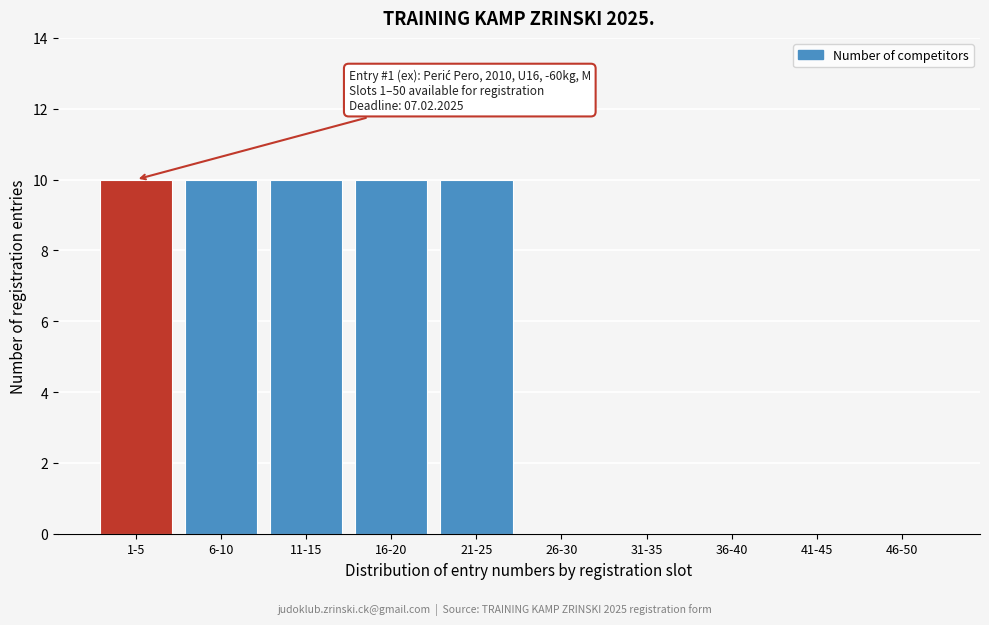

Reading left to right, what are all the values shown in this chart?

1-5=10	6-10=10	11-15=10	16-20=10	21-25=10	26-30=0	31-35=0	36-40=0	41-45=0	46-50=0